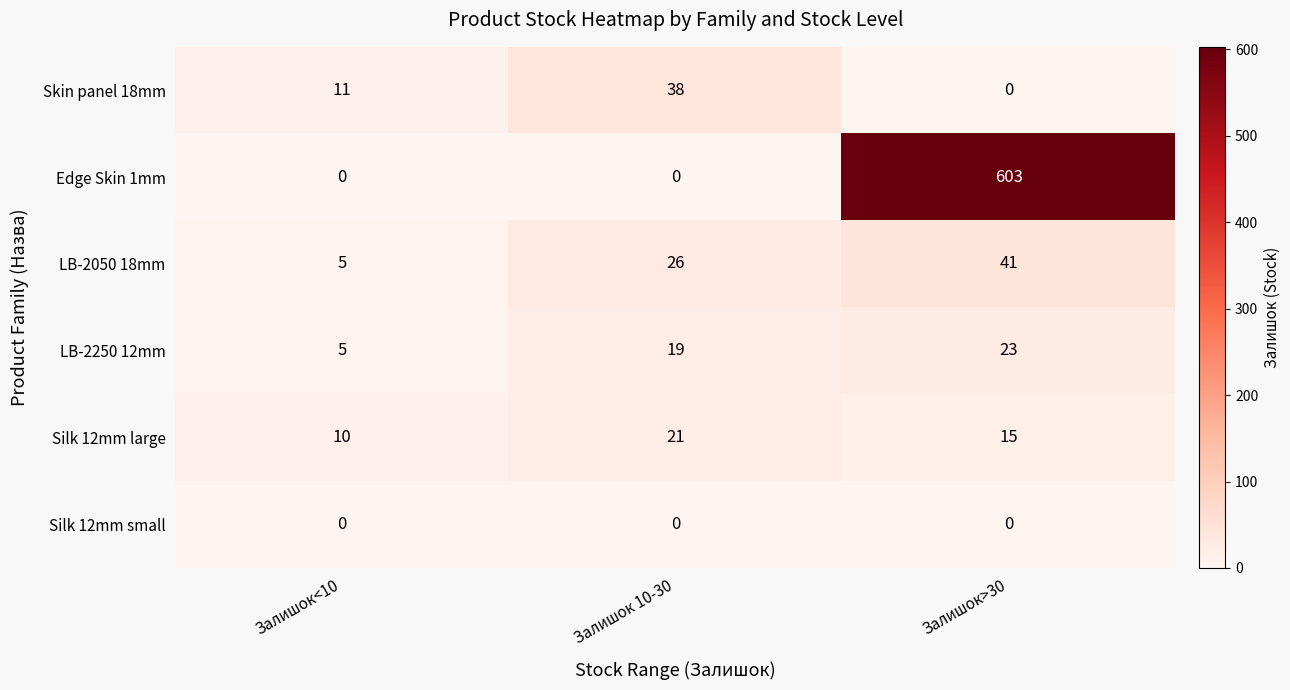

Reading left to right, extract all data points from this chart.

Skin panel 18mm: Залишок<10=11	Залишок 10-30=38	Залишок>30=0
Edge Skin 1mm: Залишок<10=0	Залишок 10-30=0	Залишок>30=603
LB-2050 18mm: Залишок<10=5	Залишок 10-30=26	Залишок>30=41
LB-2250 12mm: Залишок<10=5	Залишок 10-30=19	Залишок>30=23
Silk 12mm large: Залишок<10=10	Залишок 10-30=21	Залишок>30=15
Silk 12mm small: Залишок<10=0	Залишок 10-30=0	Залишок>30=0